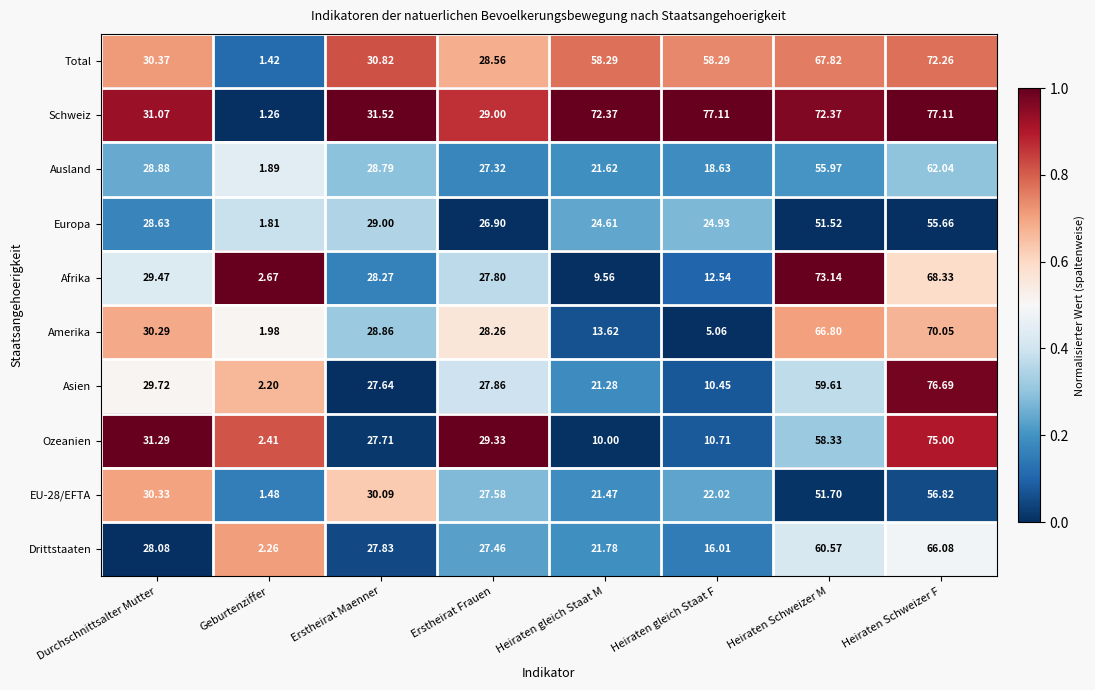

Which series has the widest spread of values?

Schweiz